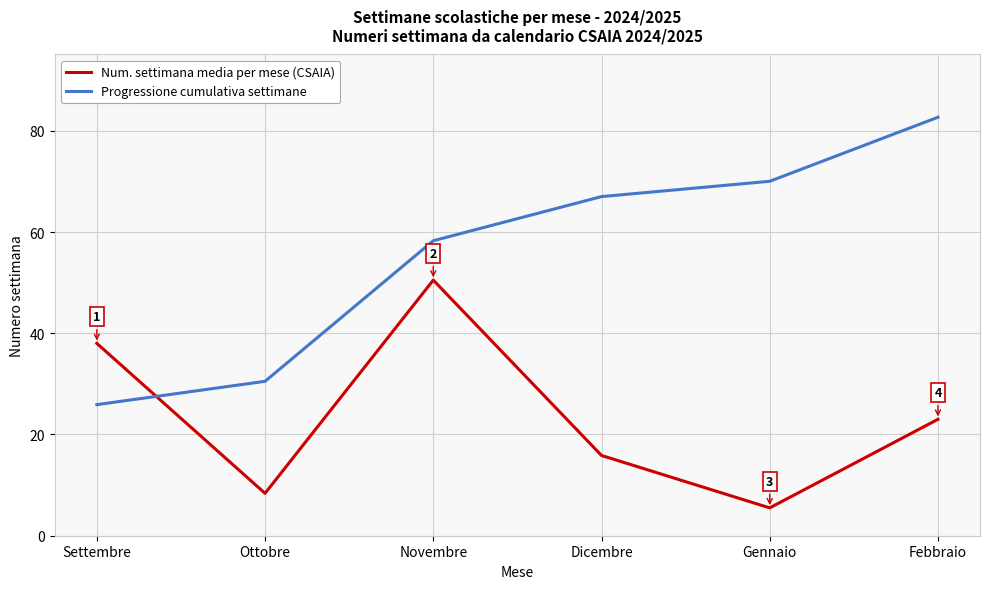

Count the number of data series in this chart.

2